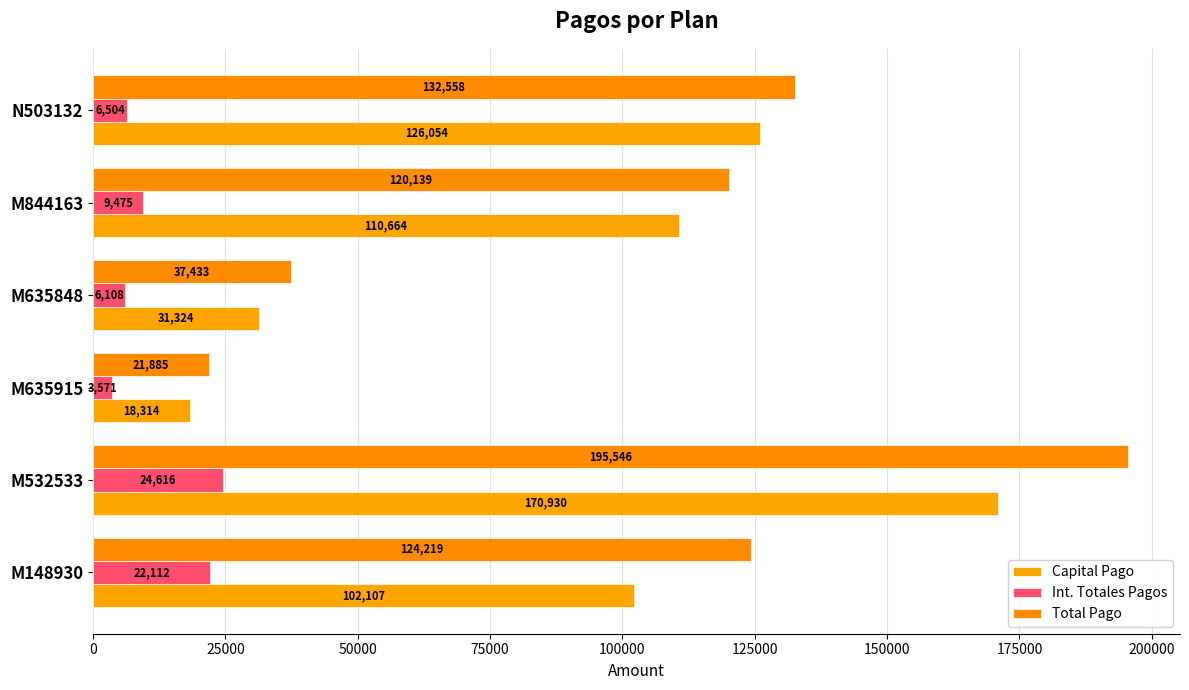

What is the sum of all Total Pago values?

631779.8